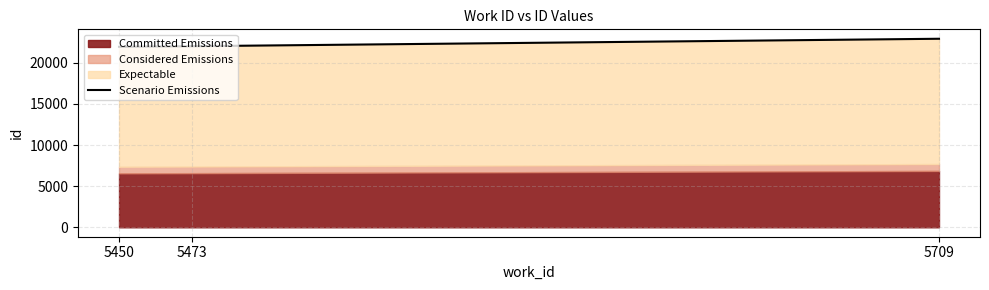

Reading left to right, list all the values displayed in this chart.

5450=21951.9	5473=22019.7	5709=22928.7